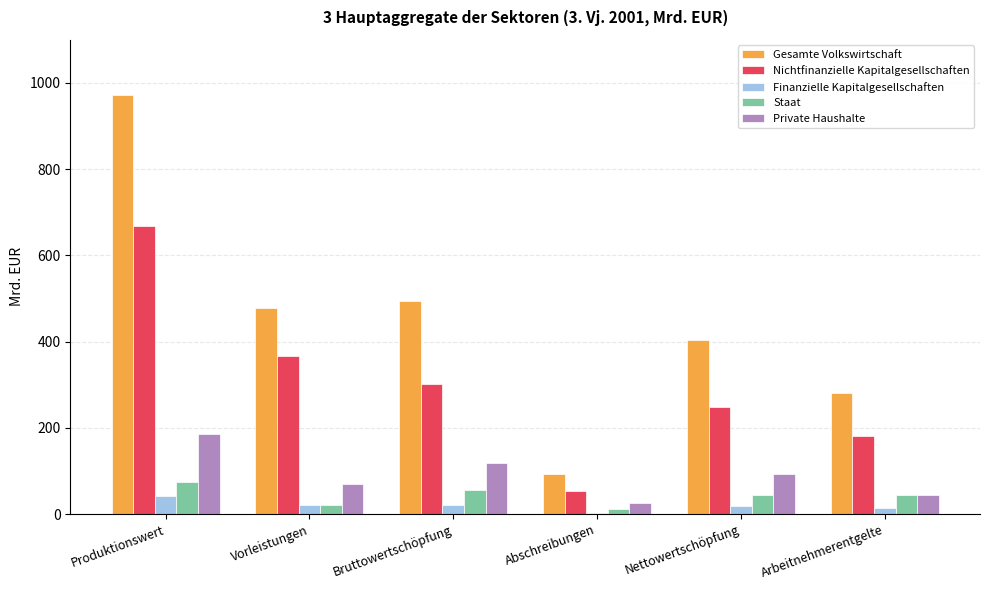

The value of Nichtfinanzielle Kapitalgesellschaften at Produktionswert is 246.0. True or false?

False